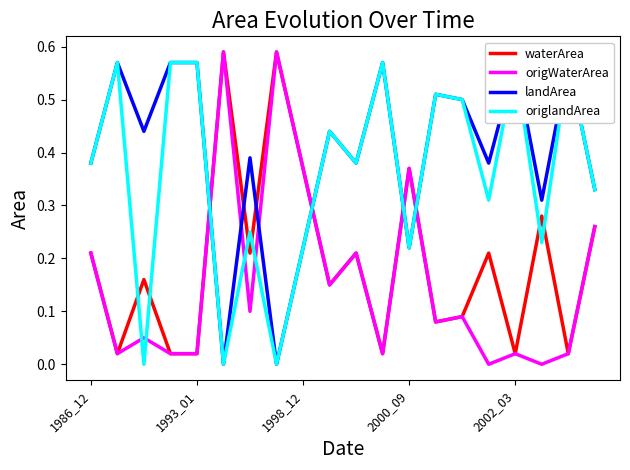

What is the difference between the maximum and minimum values in the waterArea series?

0.6